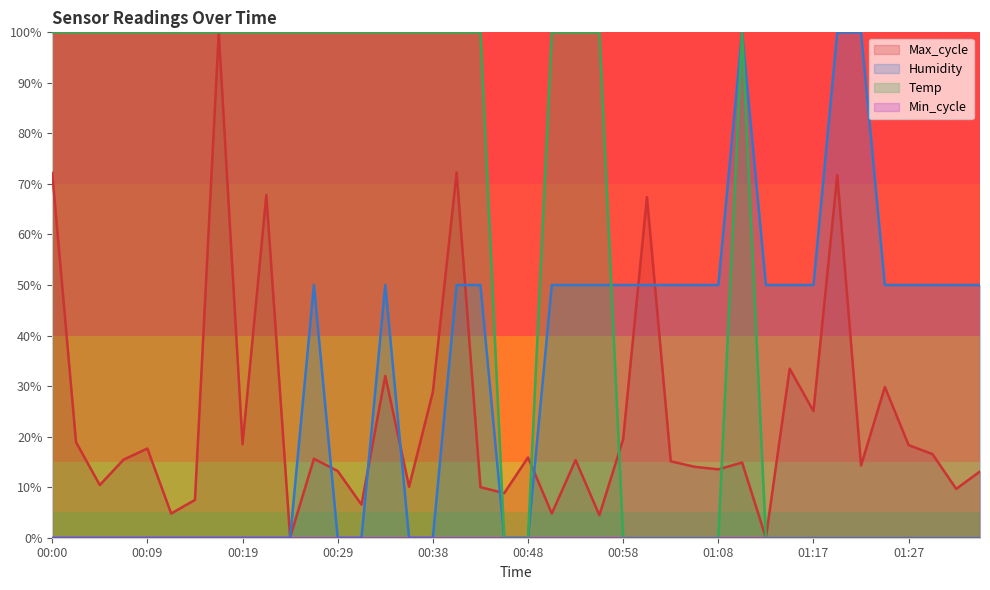

What is the label of the 28th point from the left?

01:05